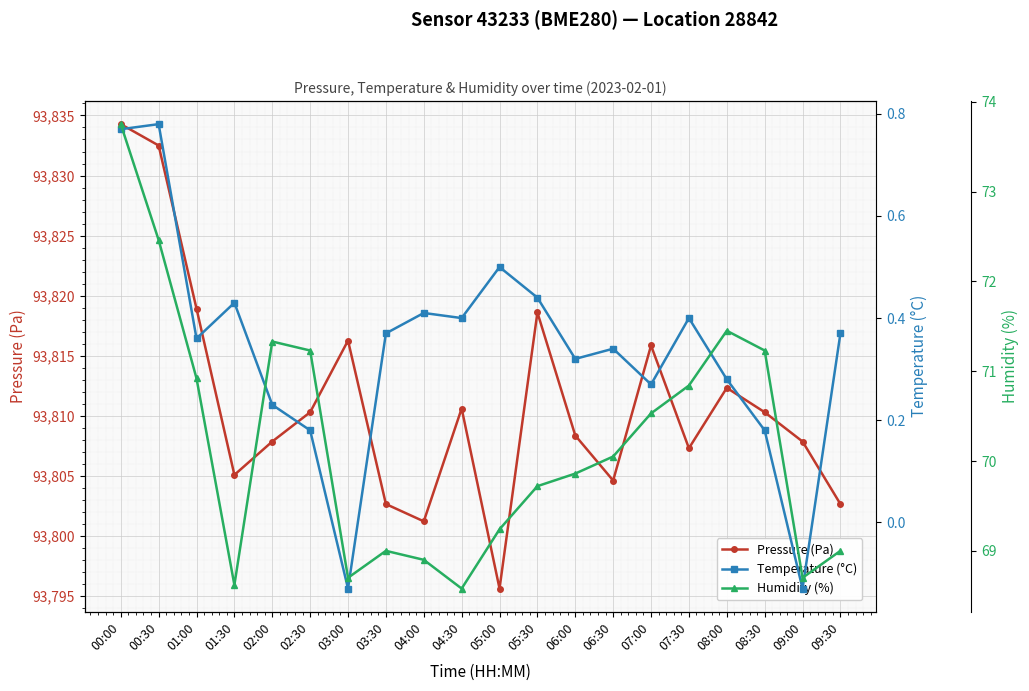

Which label corresponds to the smallest value in the chart?

03:00